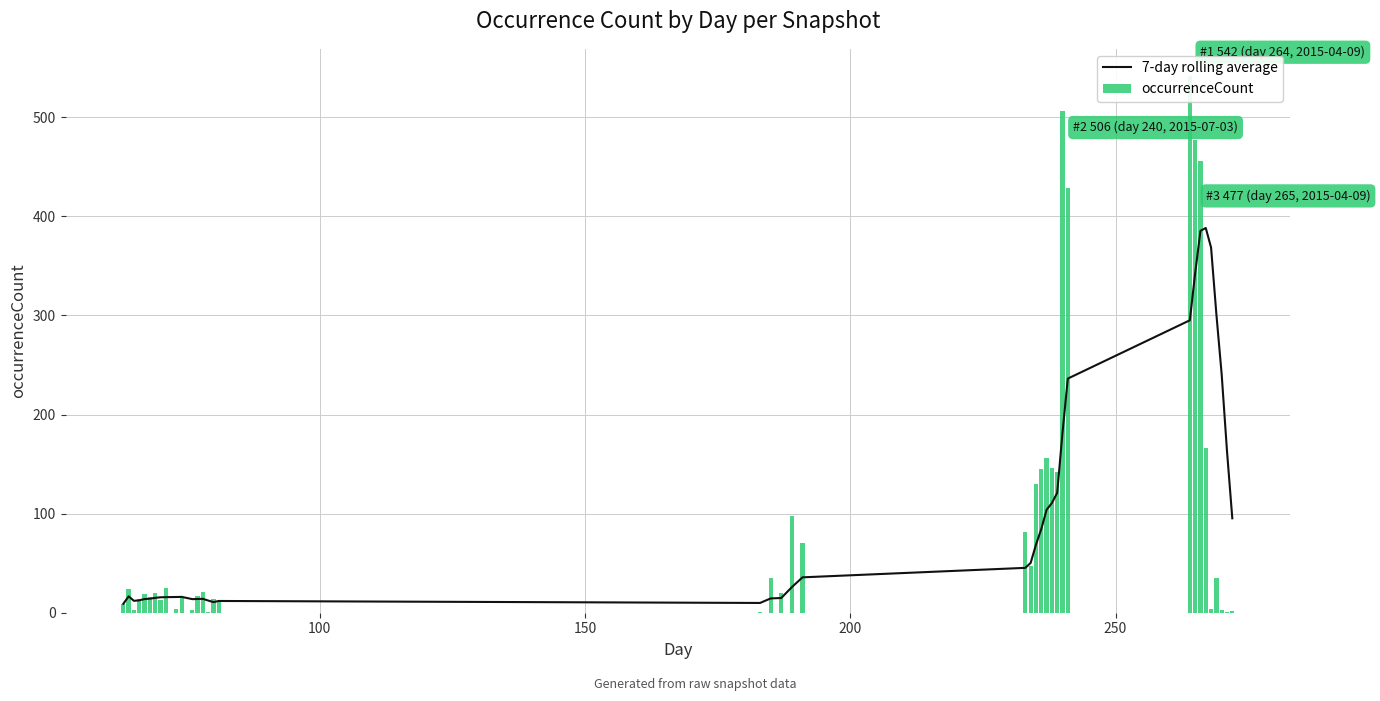

Count the number of categories in the chart.

40